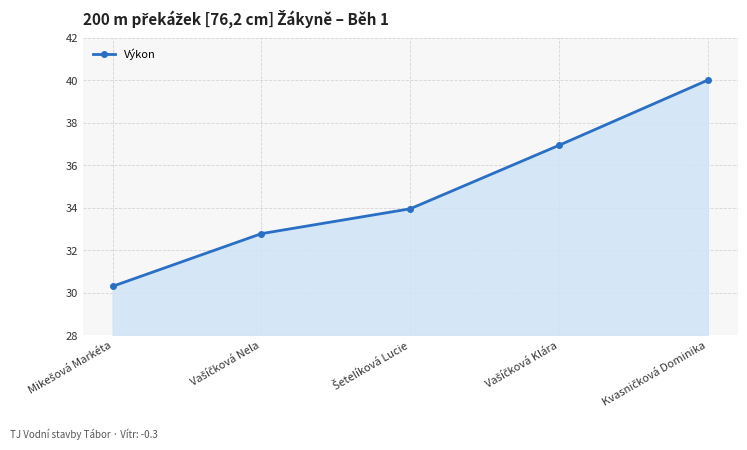

What is the greatest value displayed?

40.0